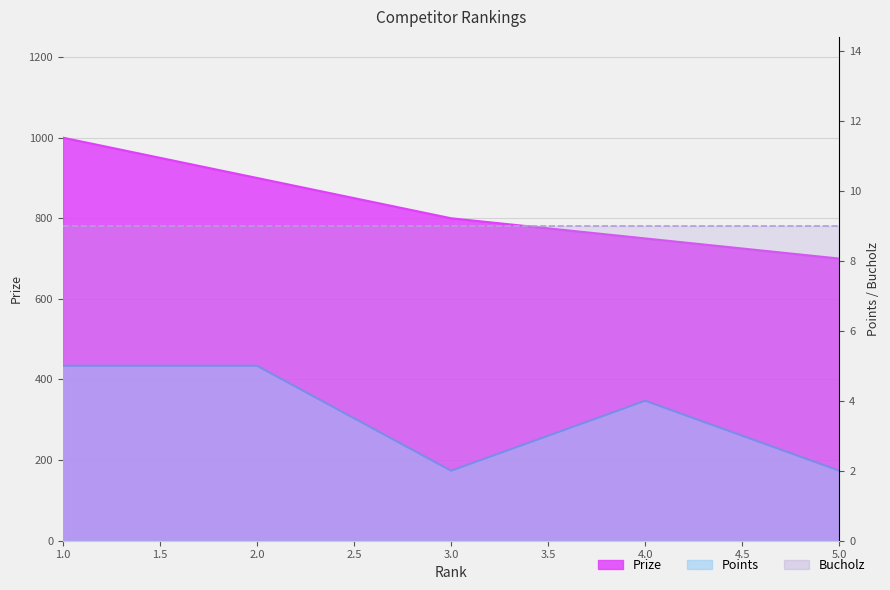

The Prize series shows 1139 at 3. True or false?

False